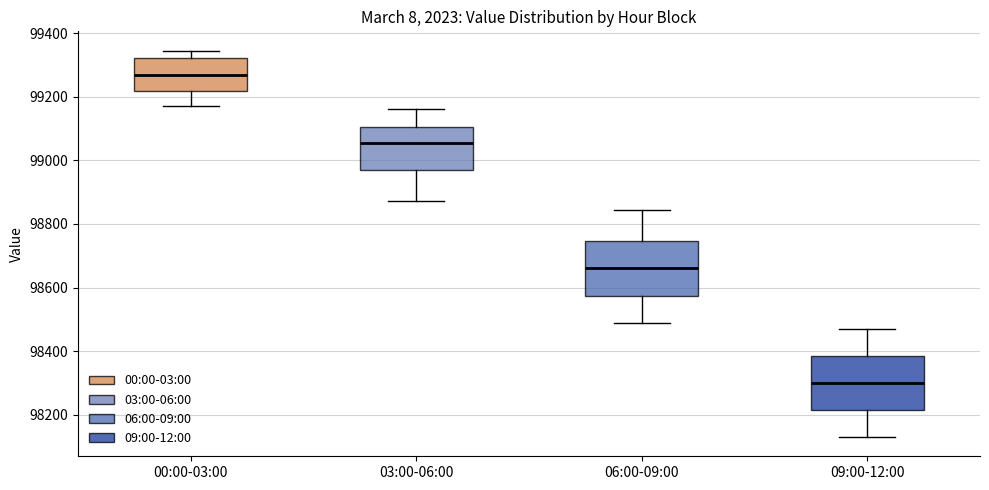

Which box's median line is the highest?

00:00-03:00